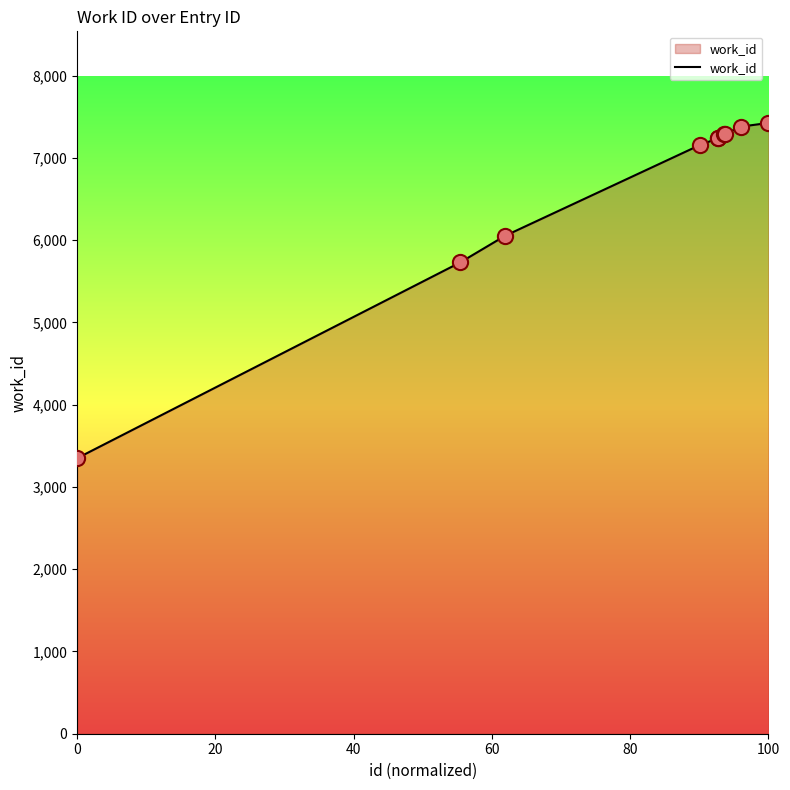

What is the difference between the maximum and minimum values?

4076